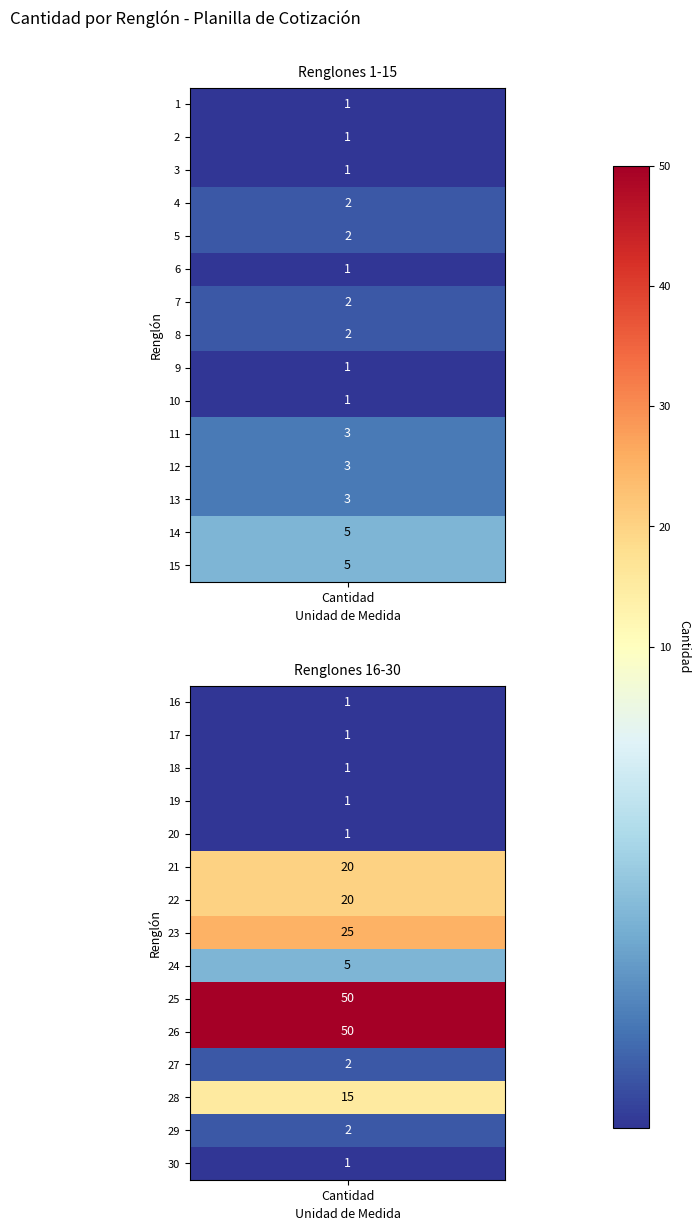

What value does the data have at 13, to the nearest 5?

5